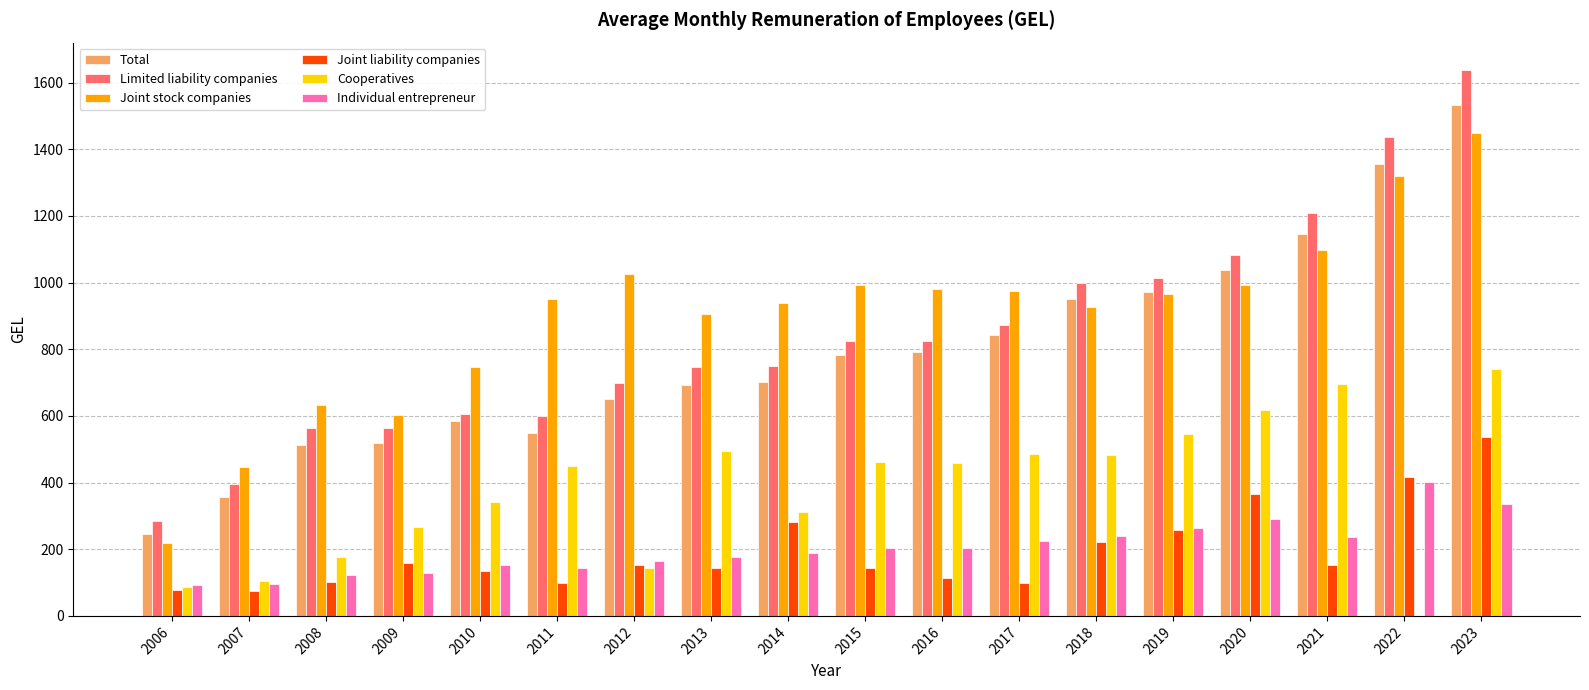

What is the difference between the Individual entrepreneur values at 2008 and 2020?

168.4